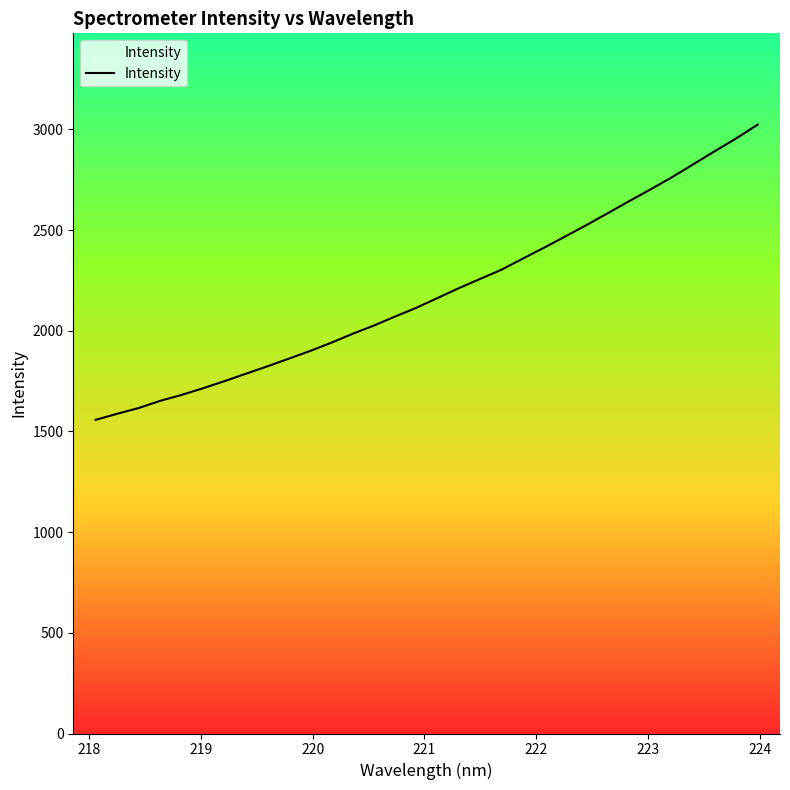

What is the difference between the maximum and minimum values?

1465.7